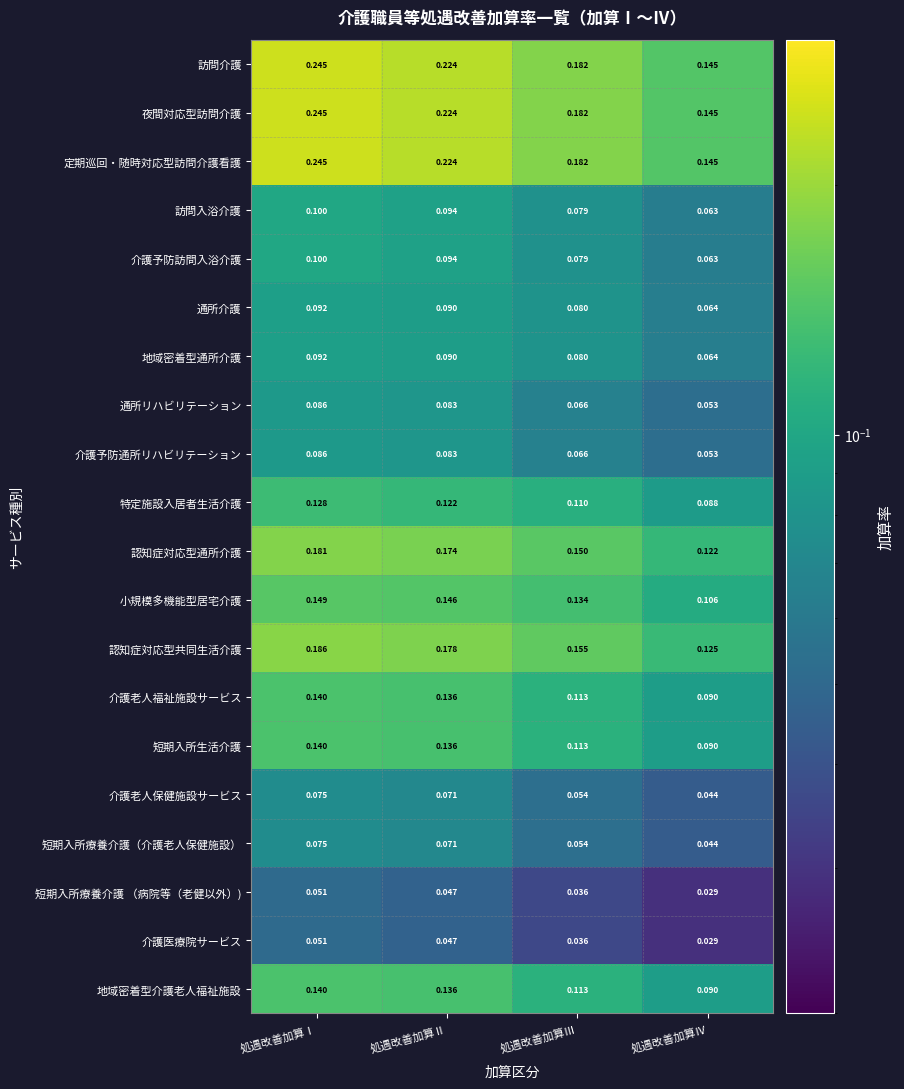

Rank the categories by 認知症対応型通所介護 value from lowest to highest.

処遇改善加算Ⅳ, 処遇改善加算Ⅲ, 処遇改善加算Ⅱ, 処遇改善加算Ⅰ